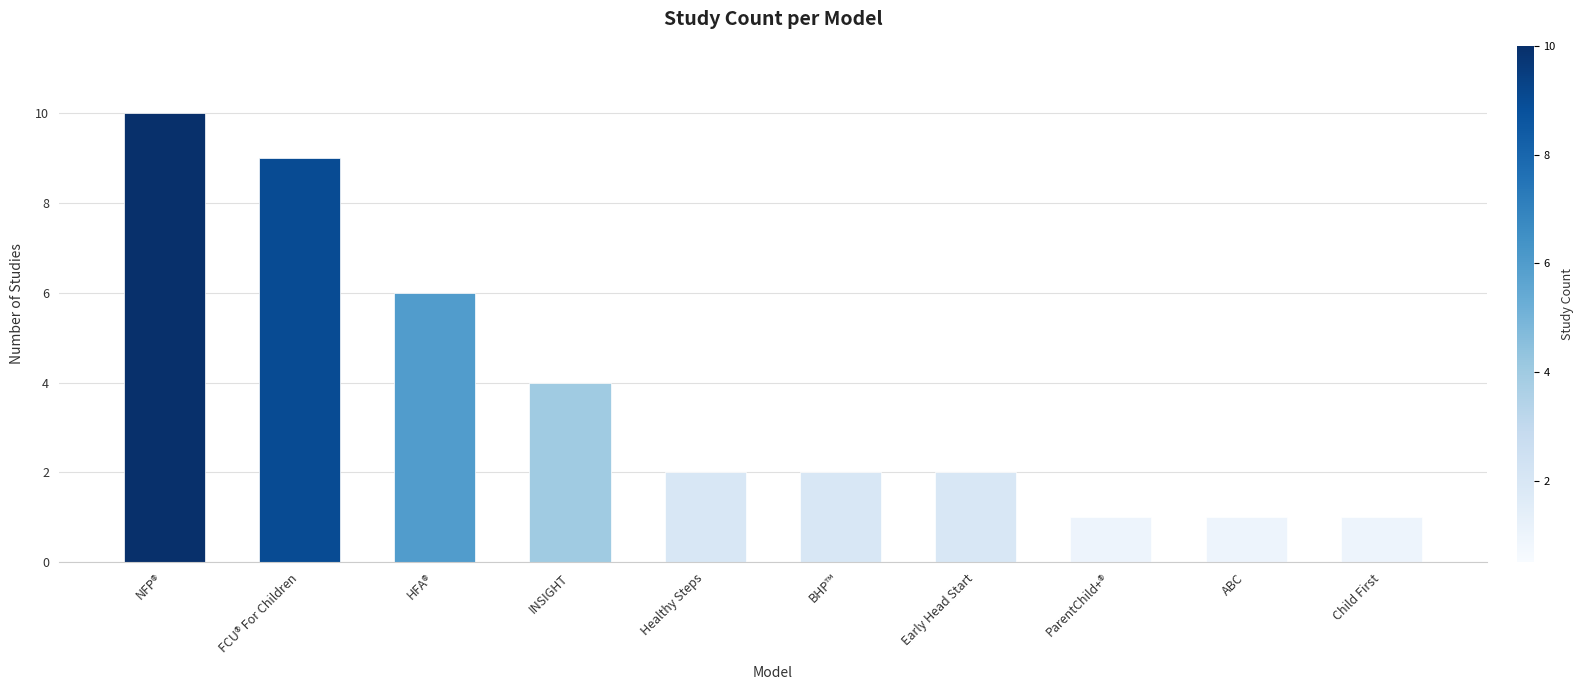

What is the value of the 9th bar from the left?

1